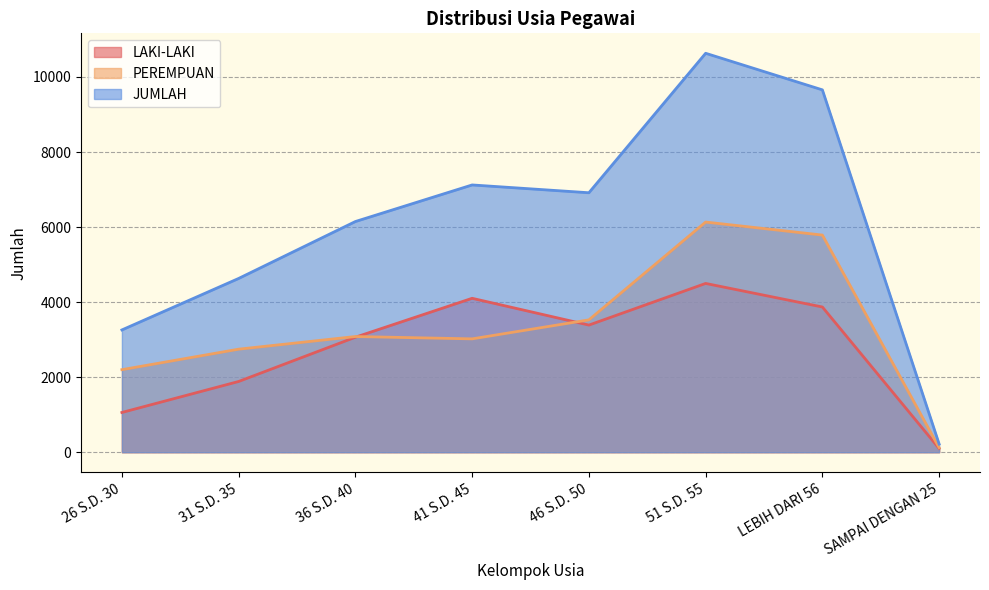

Rank the series at 26 S.D. 30 from lowest to highest value.

LAKI-LAKI, PEREMPUAN, JUMLAH